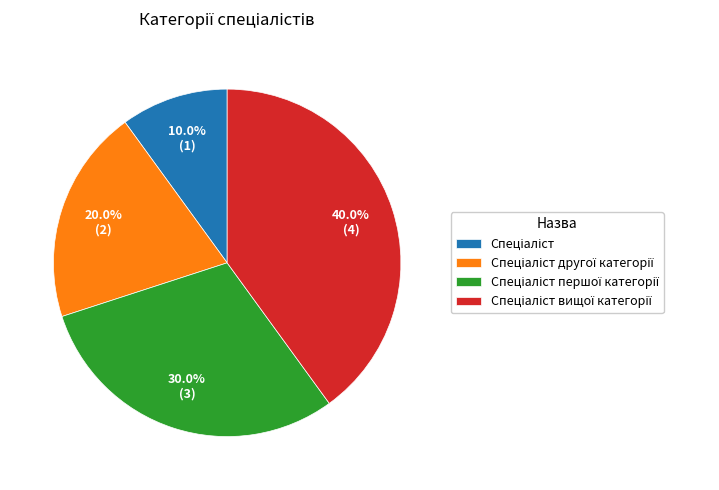

Is there any slice that represents more than half of the pie?

No